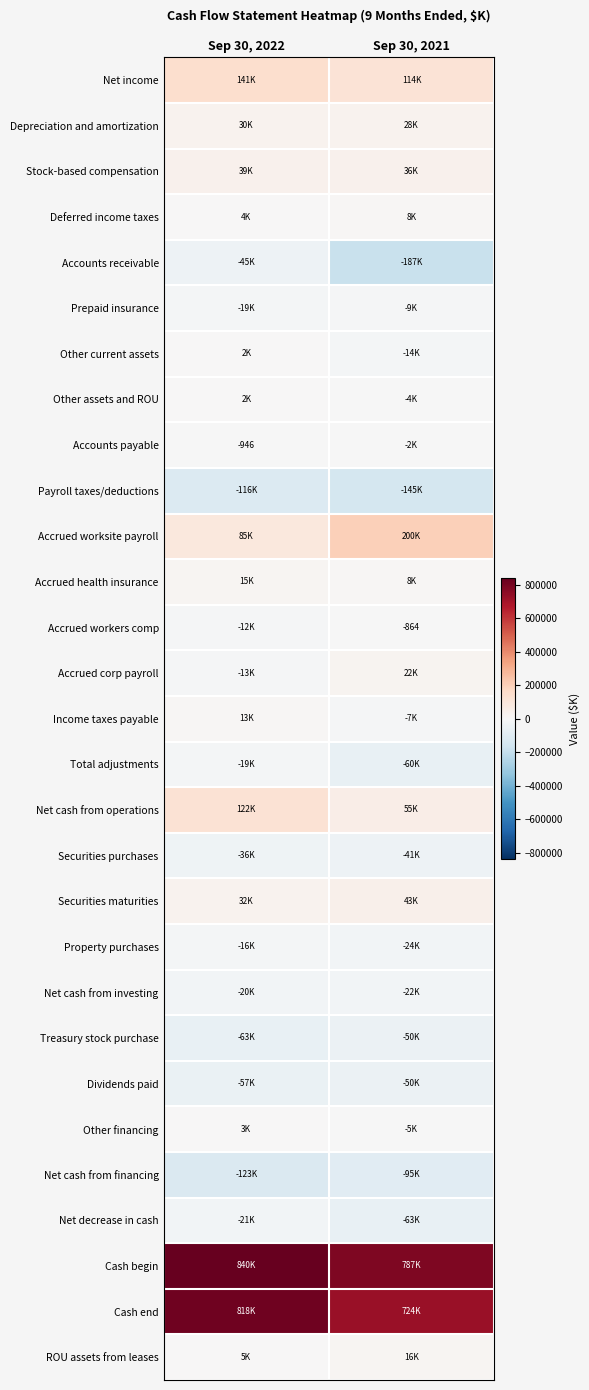

Between Sep 30, 2022 and Sep 30, 2021, which series saw the biggest shift?

Accounts receivable